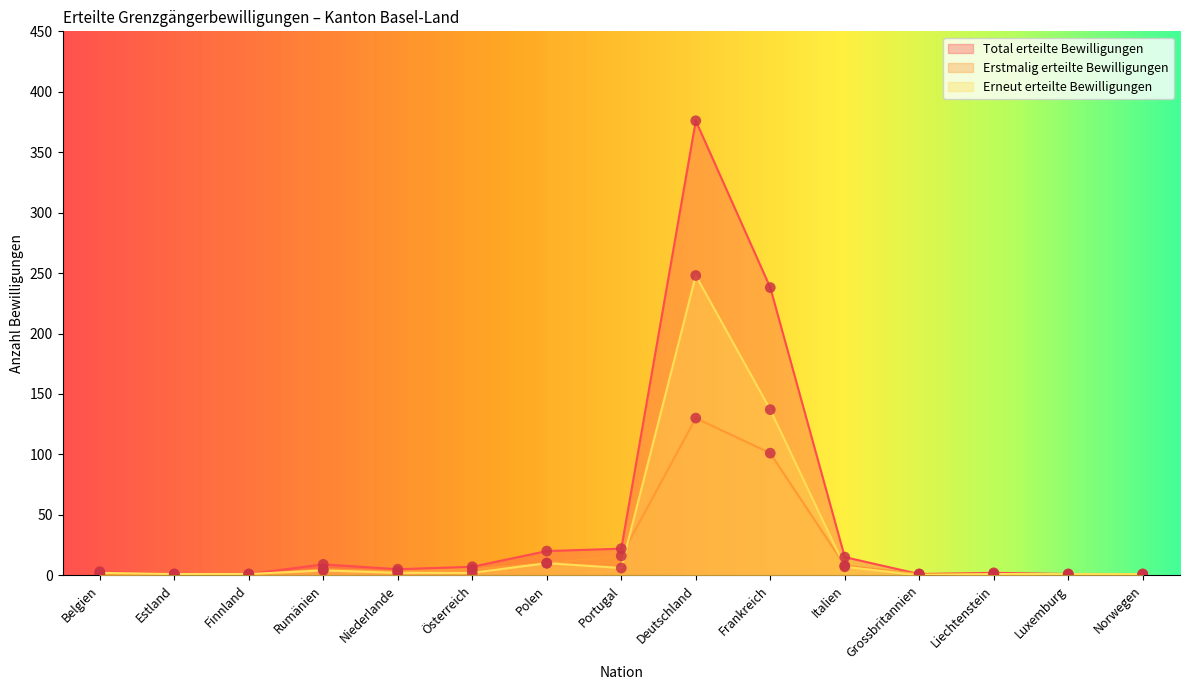

Which series has the largest total across all categories?

Total erteilte Bewilligungen